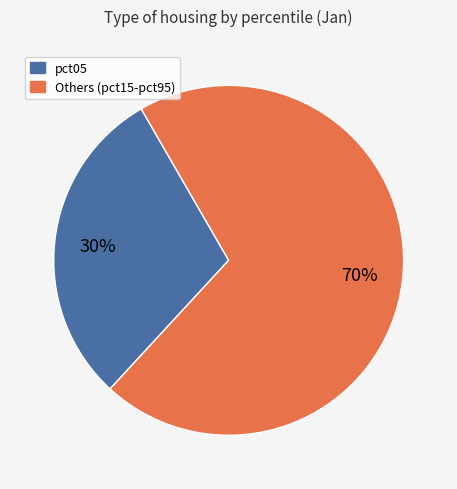

What percentage is the pct05 slice, to the nearest percent?

30%